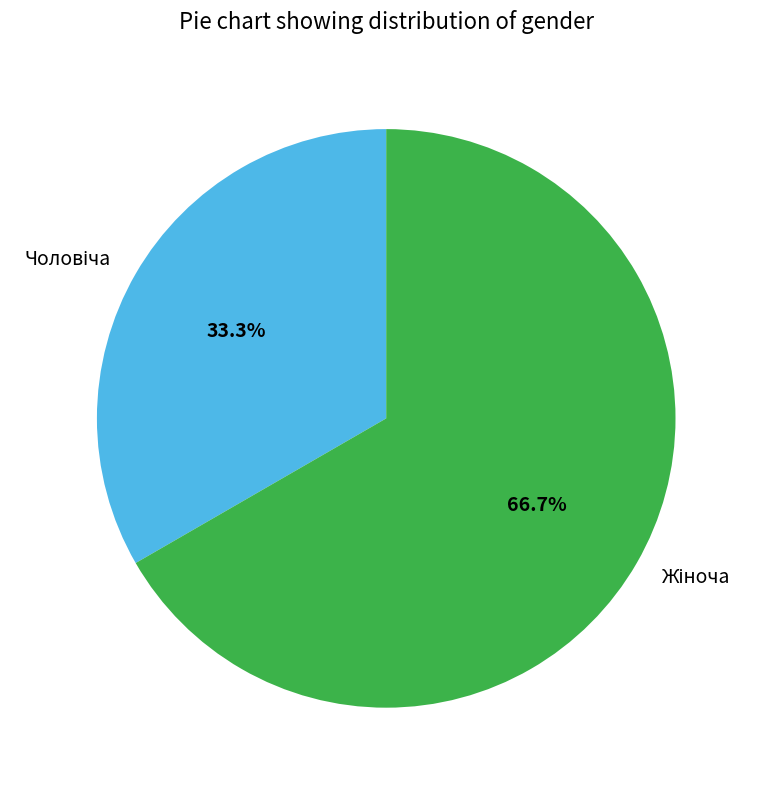

Does any single category account for the majority?

Yes